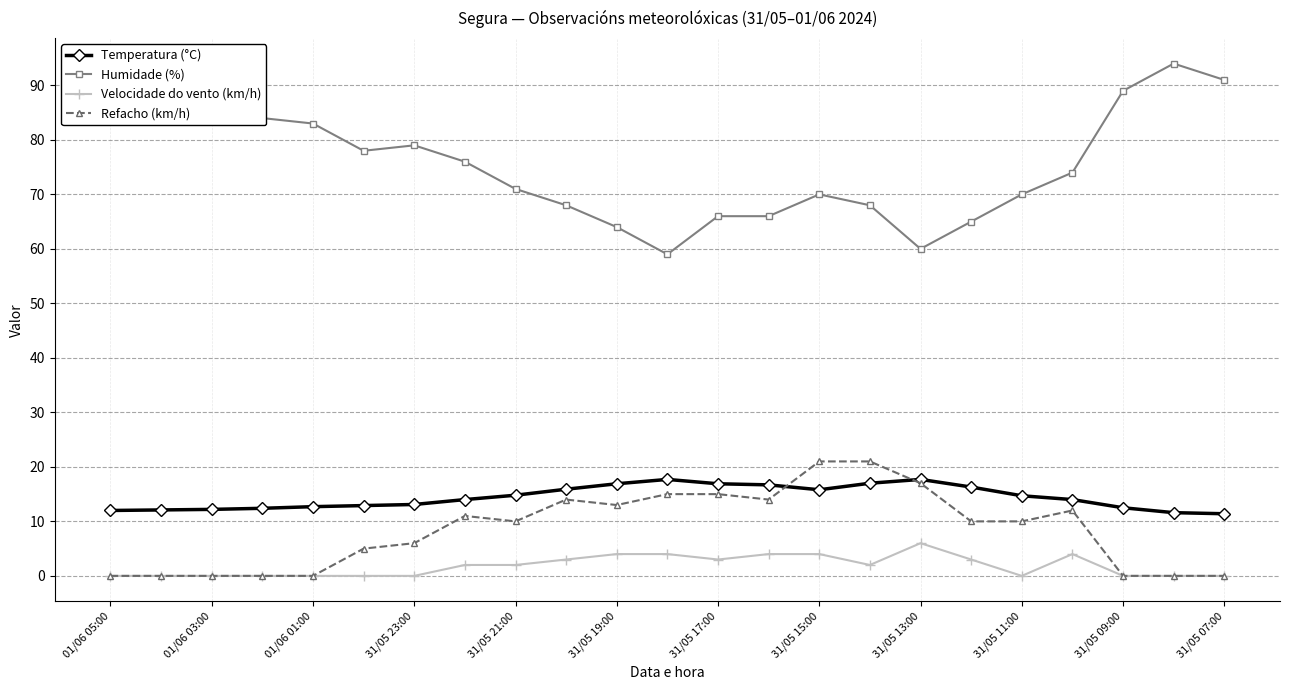

Which series has the largest total across all categories?

Humidade (%)